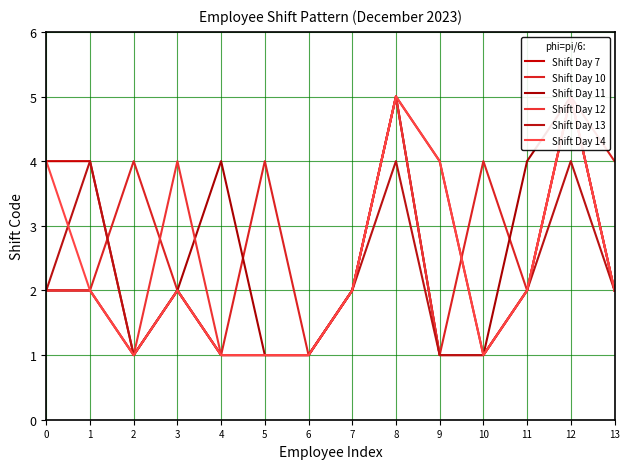

Where is the first local maximum for Shift Day 11?

4